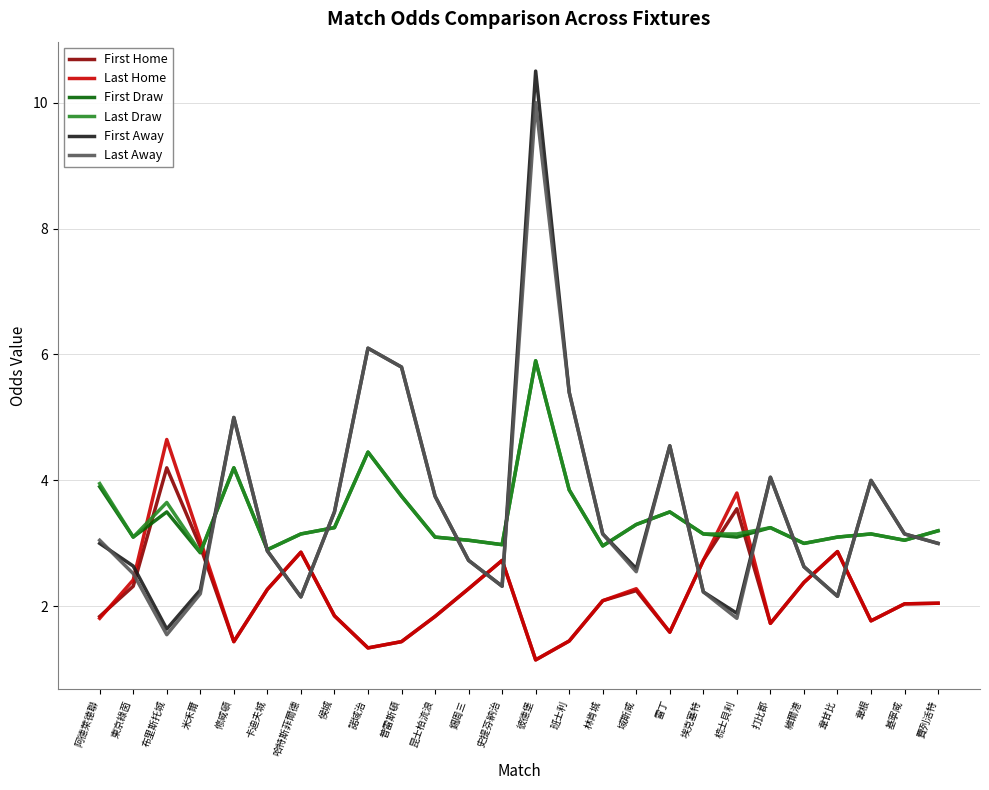

Is it true that First Away equals 1.9 at 費列活特?

False